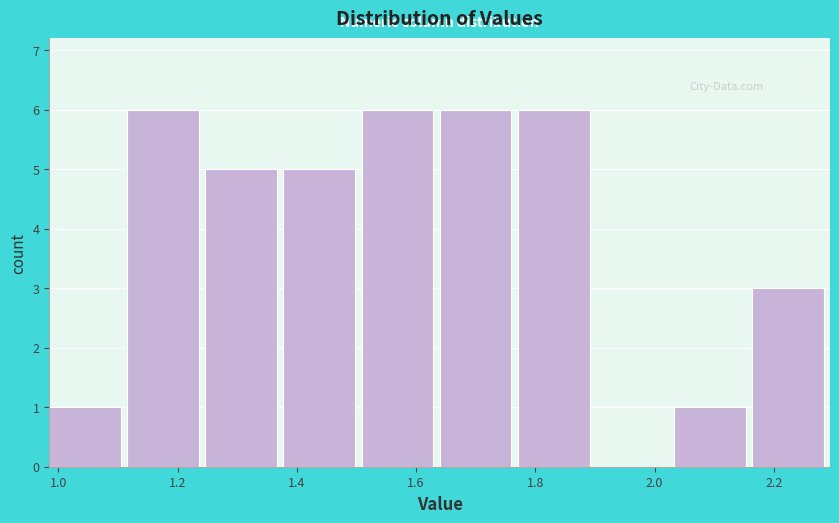

Reading left to right, transcribe this chart: for each bar, give the range it covers on the x-axis and its height. Neither the bar edges nor the heights are printed on the chart, so give them approximately, as read against the axes.

0.98 to 1.12: 1
1.12 to 1.24: 6
1.24 to 1.38: 5
1.38 to 1.50: 5
1.50 to 1.64: 6
1.64 to 1.78: 6
1.78 to 1.90: 6
1.90 to 2.04: 0
2.04 to 2.16: 1
2.16 to 2.30: 3